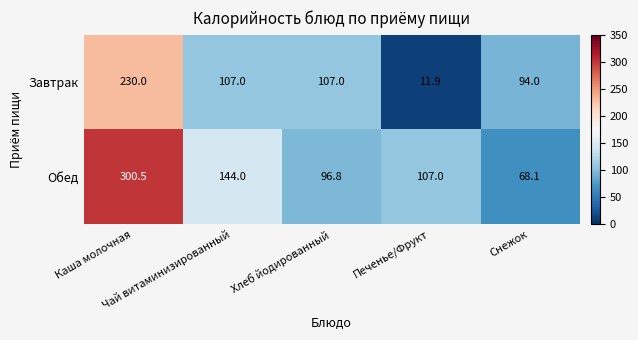

Which series has the largest range (max minus min)?

Обед